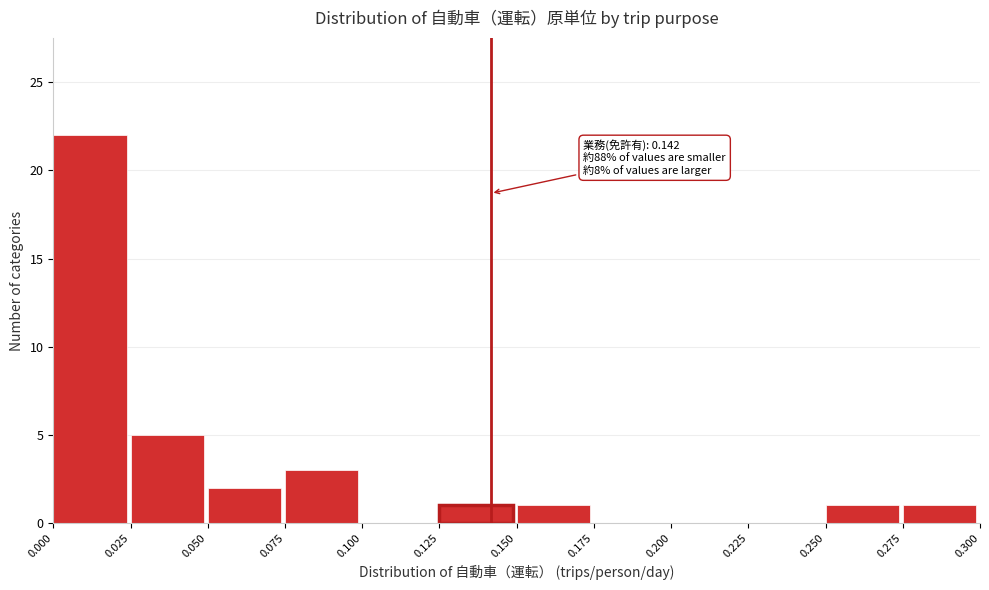

Which range on the x-axis has the tallest bar?

0.000 to 0.025